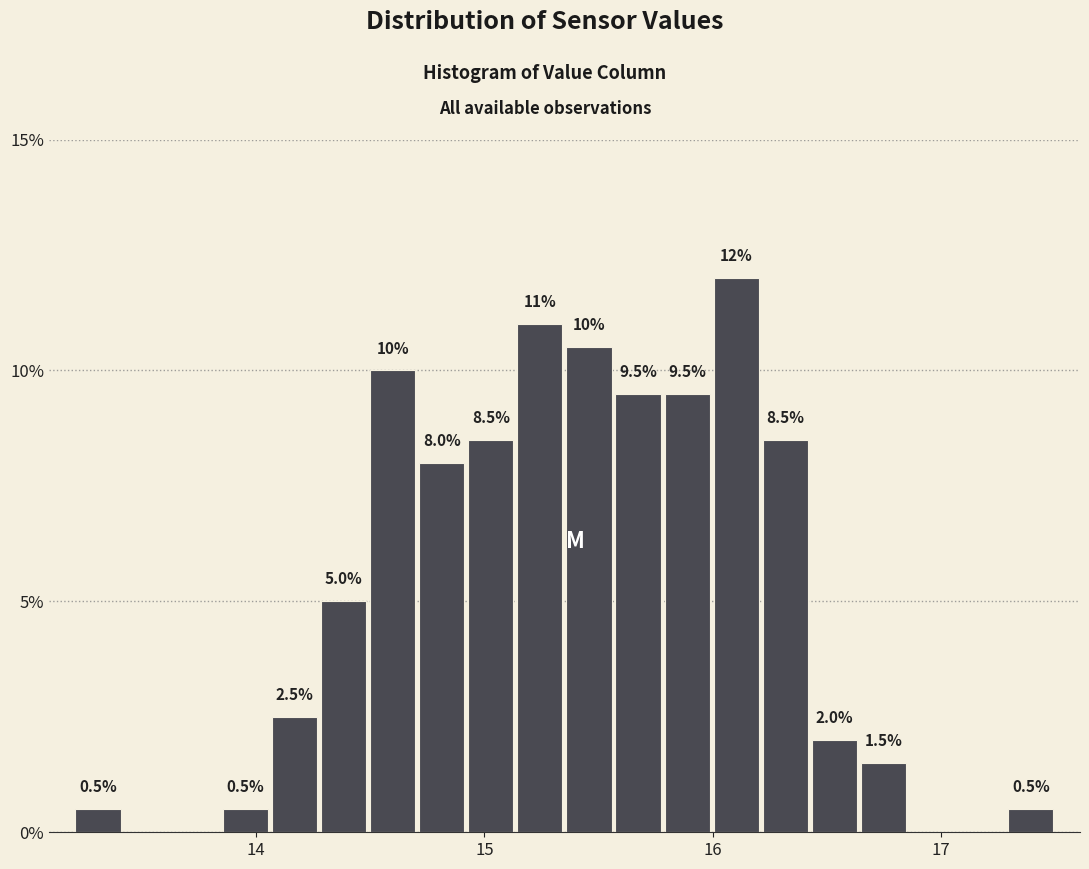

Read against the x-axis, roughly where is the centre of the tallest bar?

16.1